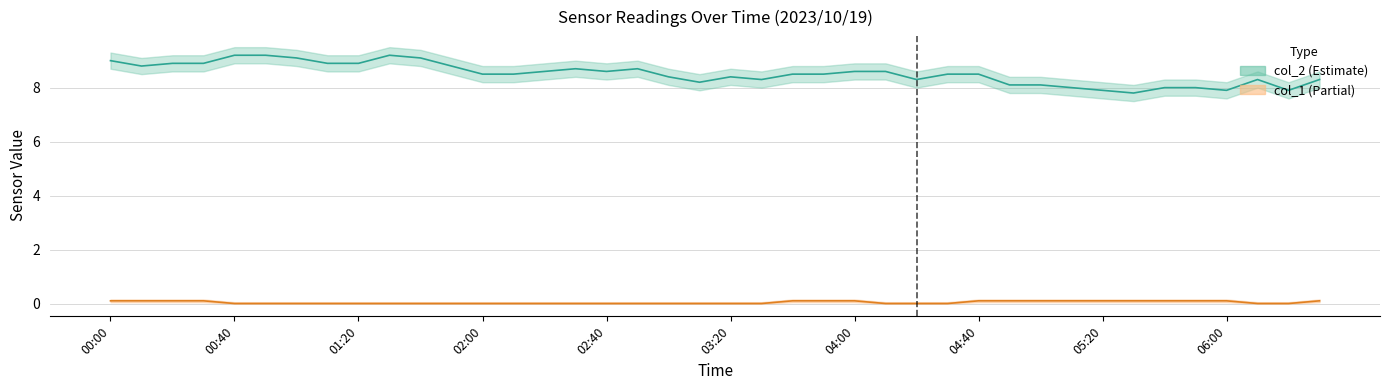

Reading left to right, transcribe all the data shown in this chart.

col_2: 9.0	8.8	8.9	8.9	9.2	9.2	9.1	8.9	8.9	9.2	9.1	8.8	8.5	8.5	8.6	8.7	8.6	8.7	8.4	8.2	8.4	8.3	8.5	8.5	8.6	8.6	8.3	8.5	8.5	8.1	8.1	8.0	7.9	7.8	8.0	8.0	7.9	8.3	7.9	8.3
col_1: 0.1	0.1	0.1	0.1	0.0	0.0	0.0	0.0	0.0	0.0	0.0	0.0	0.0	0.0	0.0	0.0	0.0	0.0	0.0	0.0	0.0	0.0	0.1	0.1	0.1	0.0	0.0	0.0	0.1	0.1	0.1	0.1	0.1	0.1	0.1	0.1	0.1	0.0	0.0	0.1